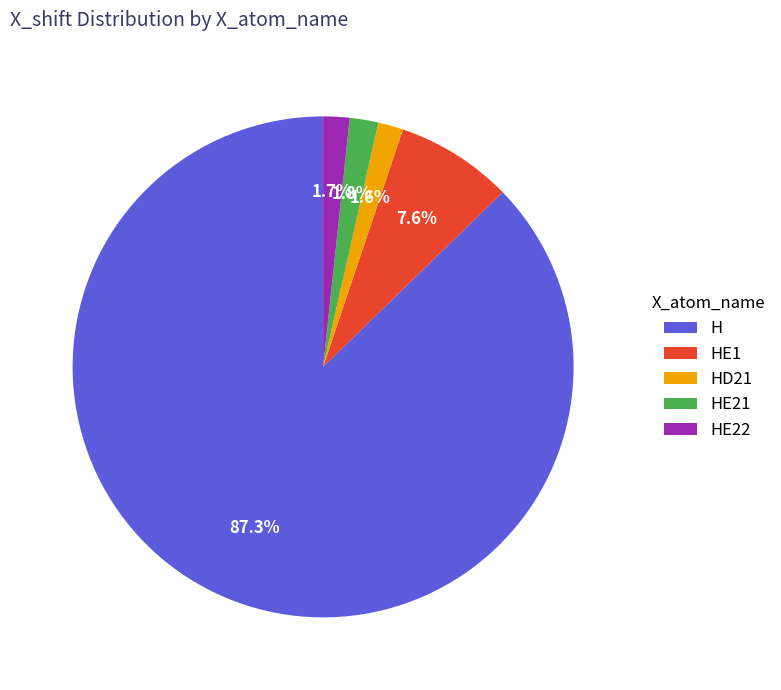

Do HE1 and H together represent more than half of the pie?

Yes